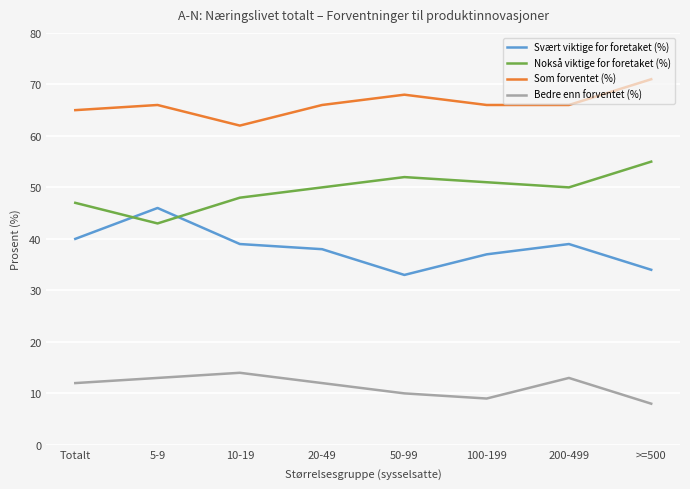

What is the sum of the Bedre enn forventet (%) values at 100-199 and >=500?

17